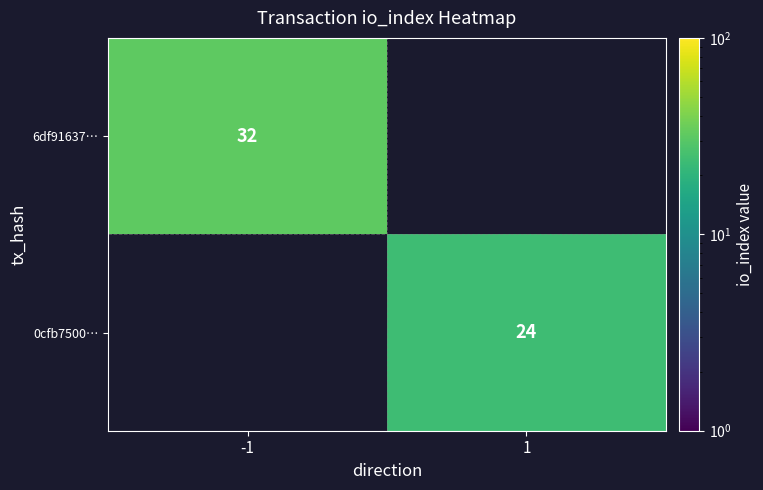

Which category has the lowest value across all series?

1